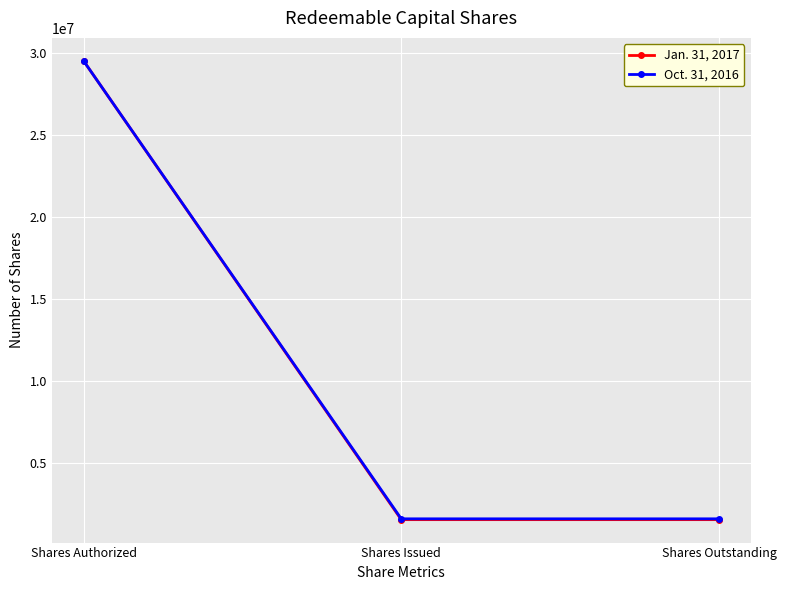

Count the Jan. 31, 2017 values in the range 1550000 to 29500000.

3